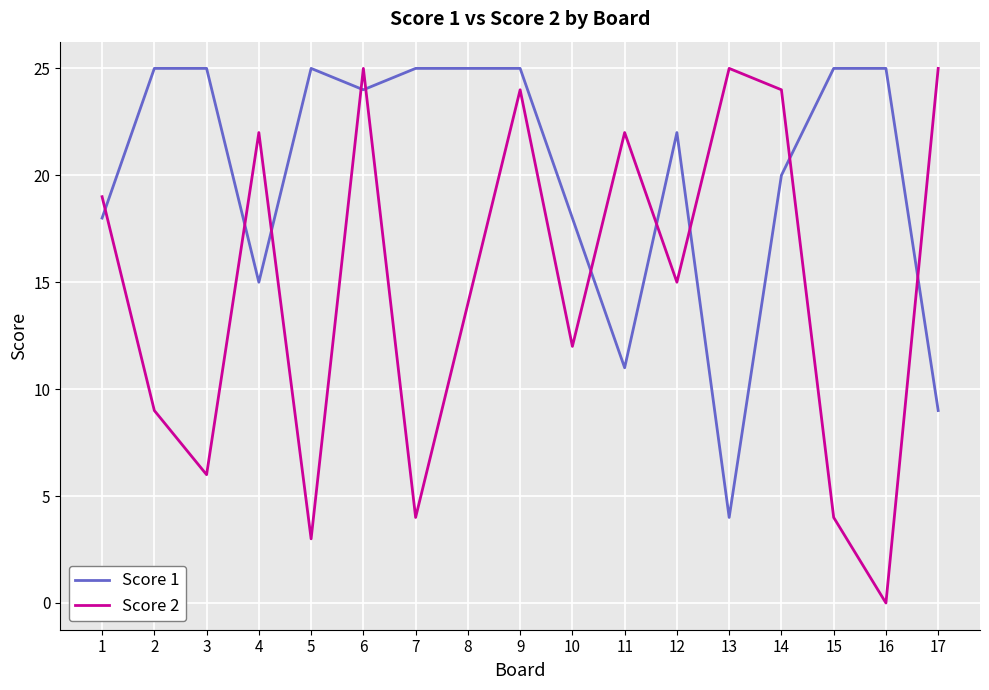

What is the total value across all series at 17?

34